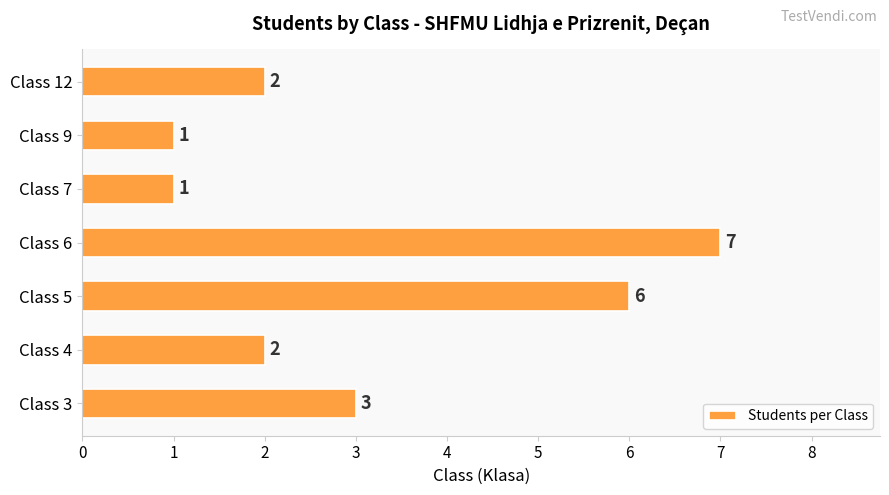

Between Class 5 and Class 12, which is larger?

Class 5